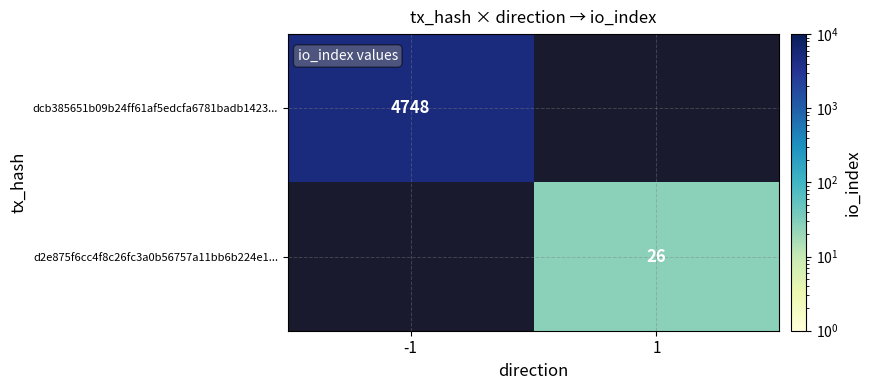

The d2e875f6cc4f8c26fc3a0b56757a11bb6b224e1... series shows 26 at 1. True or false?

True